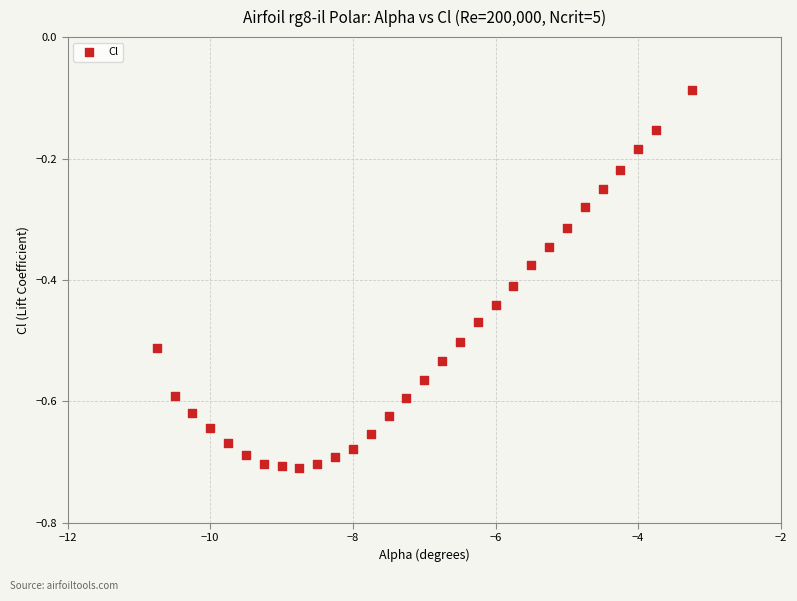

What is the range of Y values (max minus min)?

0.6